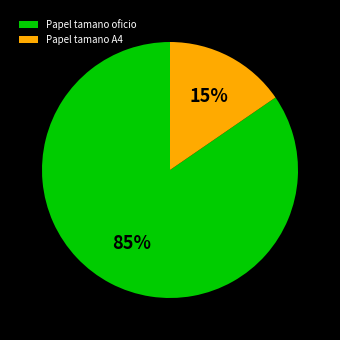

To the nearest percent, what portion does Papel tamano A4 represent?

15%